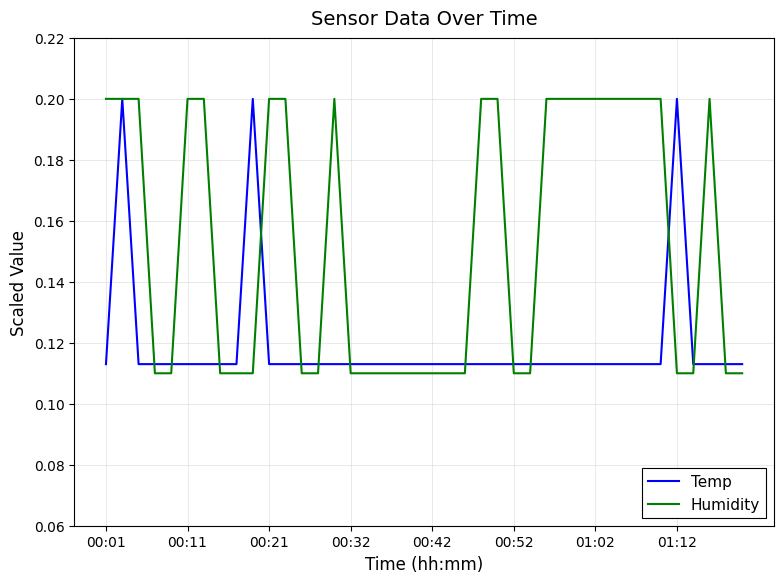

Which series has the largest total across all categories?

Humidity